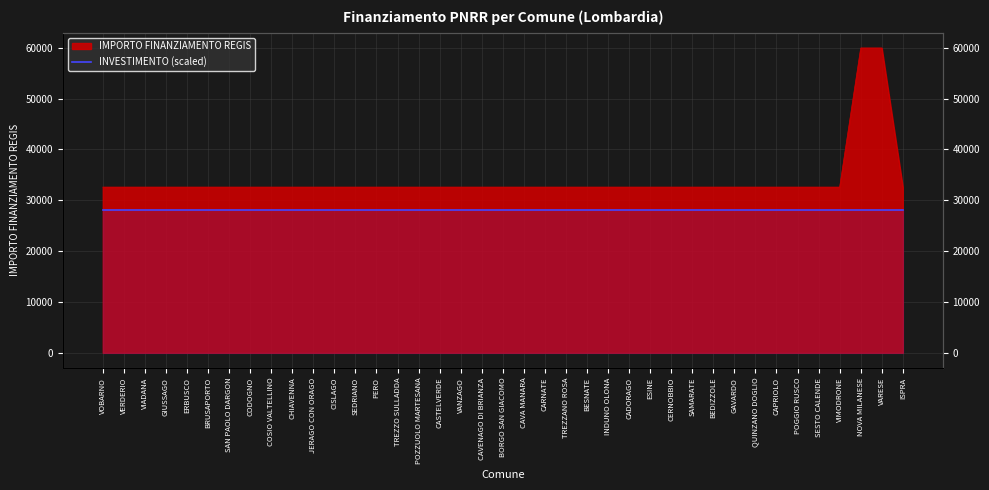

Approximately how many times larger is the value at POGGIO RUSCO compared to COSIO VALTELLINO?

1.0